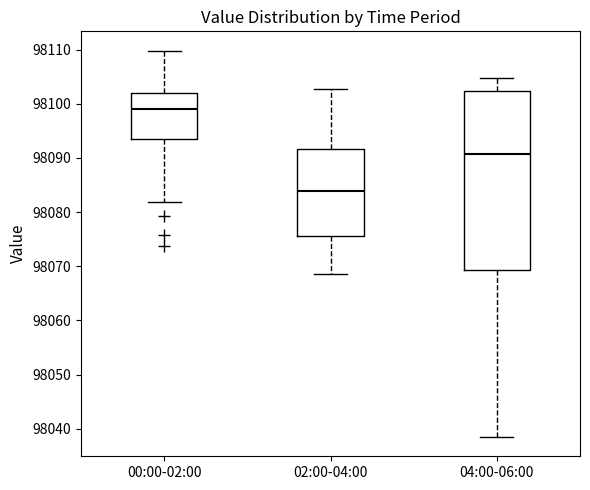

Reading left to right, read every box against the y-axis: the position of its median line, the range the box covers, and the ends of its whiskers. The values are not printed on the chart, so give them approximately, as read against the axis.

00:00-02:00: median 98099, box 98094 to 98102, whiskers 98082 to 98110
02:00-04:00: median 98084, box 98076 to 98092, whiskers 98069 to 98103
04:00-06:00: median 98091, box 98069 to 98102, whiskers 98039 to 98105